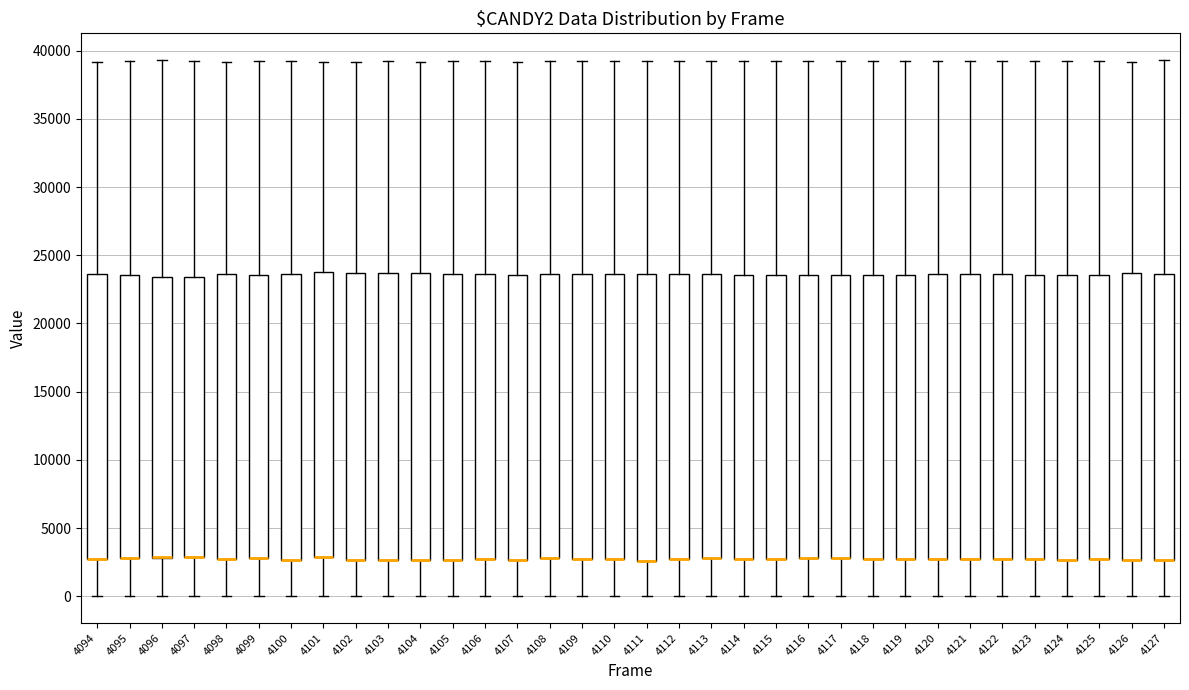

Reading left to right, transcribe this box plot: for each box, give where its median line is, the range the box spans, and where its two whiskers end, as read against the y-axis. The values are not printed on the chart, so give them approximately, as read against the axis.

4094: median 3000 (drawn on the box's lower edge), box 3000 to 23500, whiskers 0 to 39000
4095: median 3000 (drawn on the box's lower edge), box 3000 to 23500, whiskers 0 to 39000
4096: median 3000 (drawn on the box's lower edge), box 3000 to 23500, whiskers 0 to 39500
4097: median 3000 (drawn on the box's lower edge), box 3000 to 23500, whiskers 0 to 39500
4098: median 3000 (drawn on the box's lower edge), box 3000 to 23500, whiskers 0 to 39000
4099: median 3000 (drawn on the box's lower edge), box 3000 to 23500, whiskers 0 to 39000
4100: median 2500 (drawn on the box's lower edge), box 2500 to 23500, whiskers 0 to 39000
4101: median 3000 (drawn on the box's lower edge), box 3000 to 24000, whiskers 0 to 39000
4102: median 2500 (drawn on the box's lower edge), box 2500 to 23500, whiskers 0 to 39000
4103: median 2500 (drawn on the box's lower edge), box 2500 to 23500, whiskers 0 to 39000
4104: median 2500 (drawn on the box's lower edge), box 2500 to 23500, whiskers 0 to 39000
4105: median 2500 (drawn on the box's lower edge), box 2500 to 23500, whiskers 0 to 39000
4106: median 2500 (drawn on the box's lower edge), box 2500 to 23500, whiskers 0 to 39000
4107: median 2500 (drawn on the box's lower edge), box 2500 to 23500, whiskers 0 to 39000
4108: median 3000 (drawn on the box's lower edge), box 3000 to 23500, whiskers 0 to 39000
4109: median 2500 (drawn on the box's lower edge), box 2500 to 23500, whiskers 0 to 39000
4110: median 2500 (drawn on the box's lower edge), box 2500 to 23500, whiskers 0 to 39000
4111: median 2500 (drawn on the box's lower edge), box 2500 to 23500, whiskers 0 to 39000
4112: median 2500 (drawn on the box's lower edge), box 2500 to 23500, whiskers 0 to 39000
4113: median 3000 (drawn on the box's lower edge), box 3000 to 23500, whiskers 0 to 39500
4114: median 2500 (drawn on the box's lower edge), box 2500 to 23500, whiskers 0 to 39500
4115: median 3000 (drawn on the box's lower edge), box 3000 to 23500, whiskers 0 to 39000
4116: median 3000 (drawn on the box's lower edge), box 3000 to 23500, whiskers 0 to 39500
4117: median 3000 (drawn on the box's lower edge), box 3000 to 23500, whiskers 0 to 39000
4118: median 2500 (drawn on the box's lower edge), box 2500 to 23500, whiskers 0 to 39500
4119: median 2500 (drawn on the box's lower edge), box 2500 to 23500, whiskers 0 to 39500
4120: median 2500 (drawn on the box's lower edge), box 2500 to 23500, whiskers 0 to 39000
4121: median 2500 (drawn on the box's lower edge), box 2500 to 23500, whiskers 0 to 39000
4122: median 2500 (drawn on the box's lower edge), box 2500 to 23500, whiskers 0 to 39000
4123: median 3000 (drawn on the box's lower edge), box 3000 to 23500, whiskers 0 to 39000
4124: median 2500 (drawn on the box's lower edge), box 2500 to 23500, whiskers 0 to 39000
4125: median 2500 (drawn on the box's lower edge), box 2500 to 23500, whiskers 0 to 39500
4126: median 2500 (drawn on the box's lower edge), box 2500 to 23500, whiskers 0 to 39000
4127: median 2500 (drawn on the box's lower edge), box 2500 to 23500, whiskers 0 to 39500